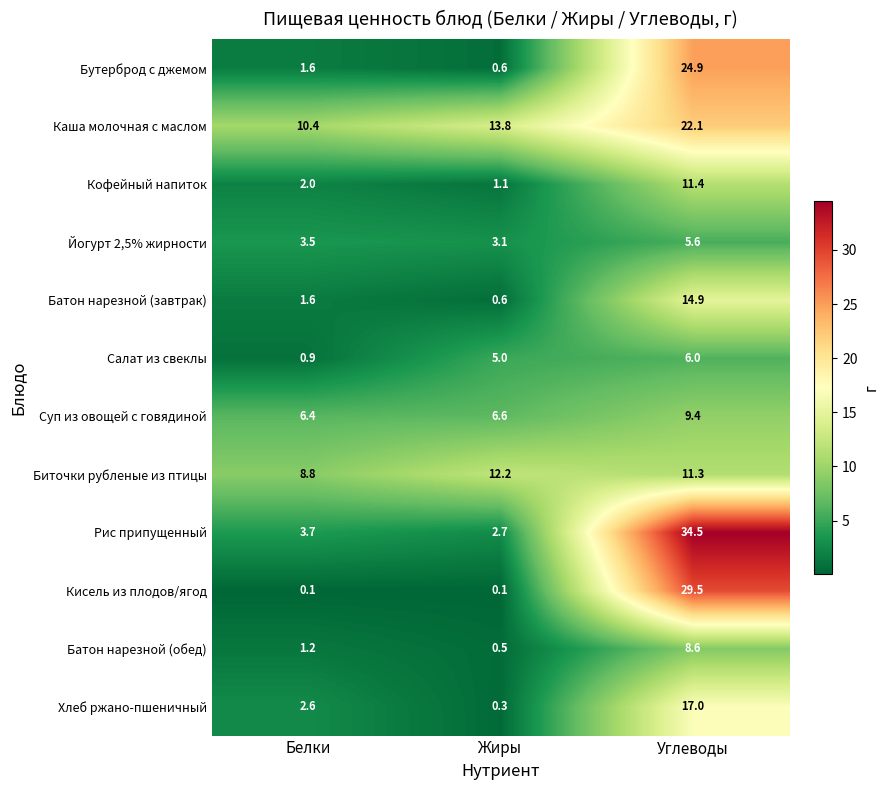

Rank the series by their maximum value, from lowest to highest.

Йогурт 2,5% жирности, Салат из свеклы, Батон нарезной (обед), Суп из овощей с говядиной, Кофейный напиток, Биточки рубленые из птицы, Батон нарезной (завтрак), Хлеб ржано-пшеничный, Каша молочная с маслом, Бутерброд с джемом, Кисель из плодов/ягод, Рис припущенный